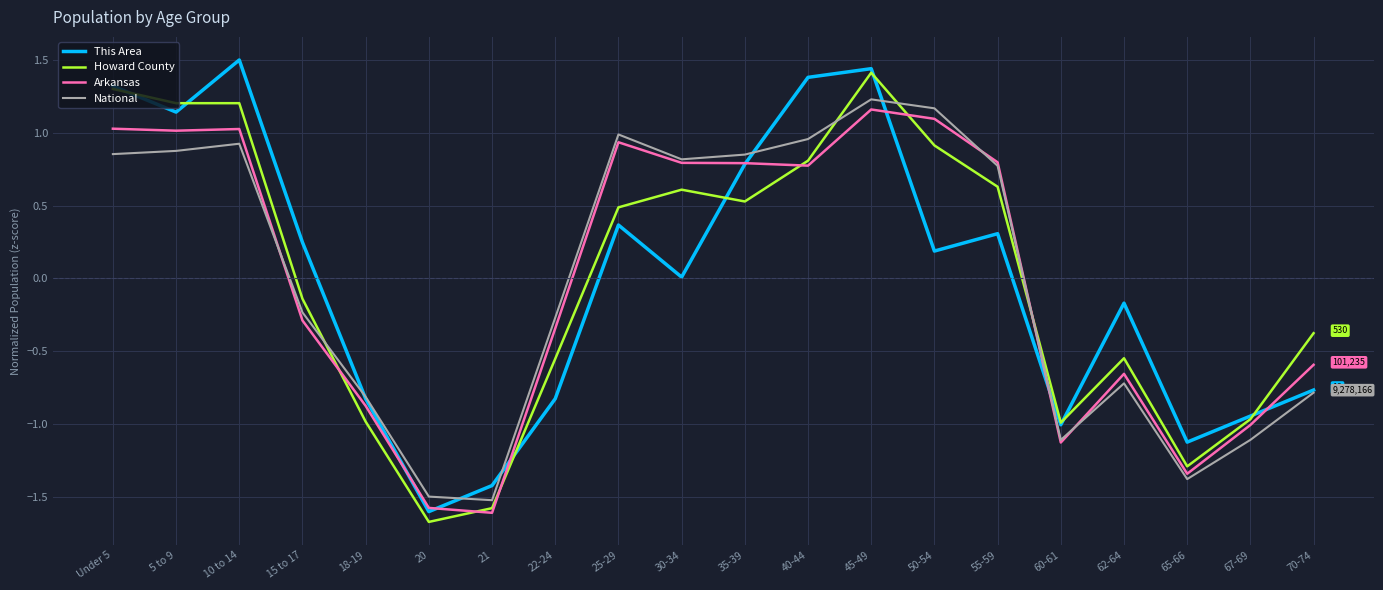

What position from the right is 65-66?

3